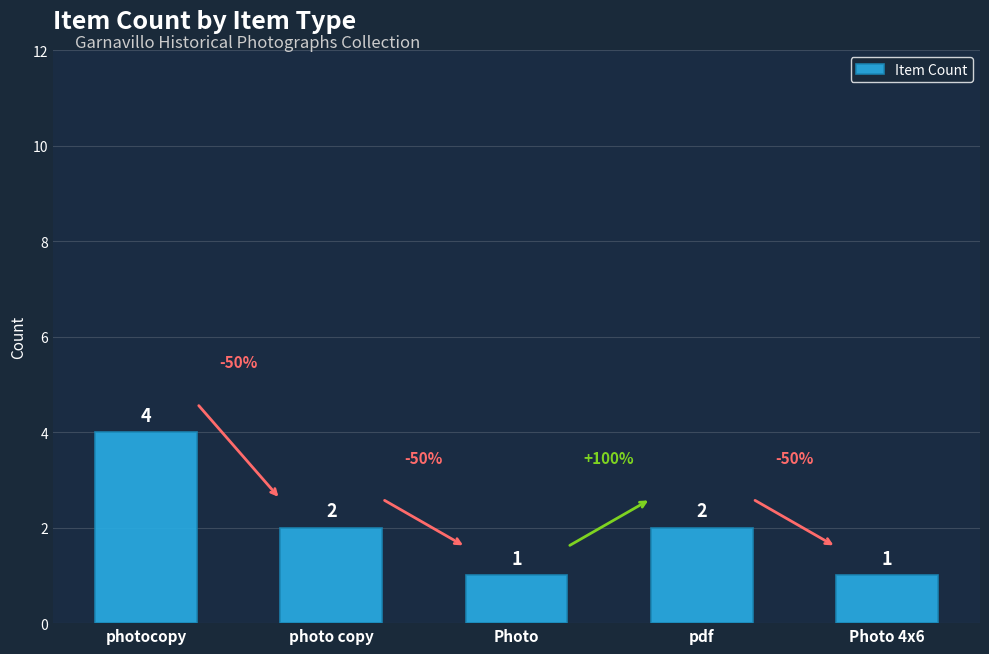

What is the change in value from pdf to Photo 4x6?

-1